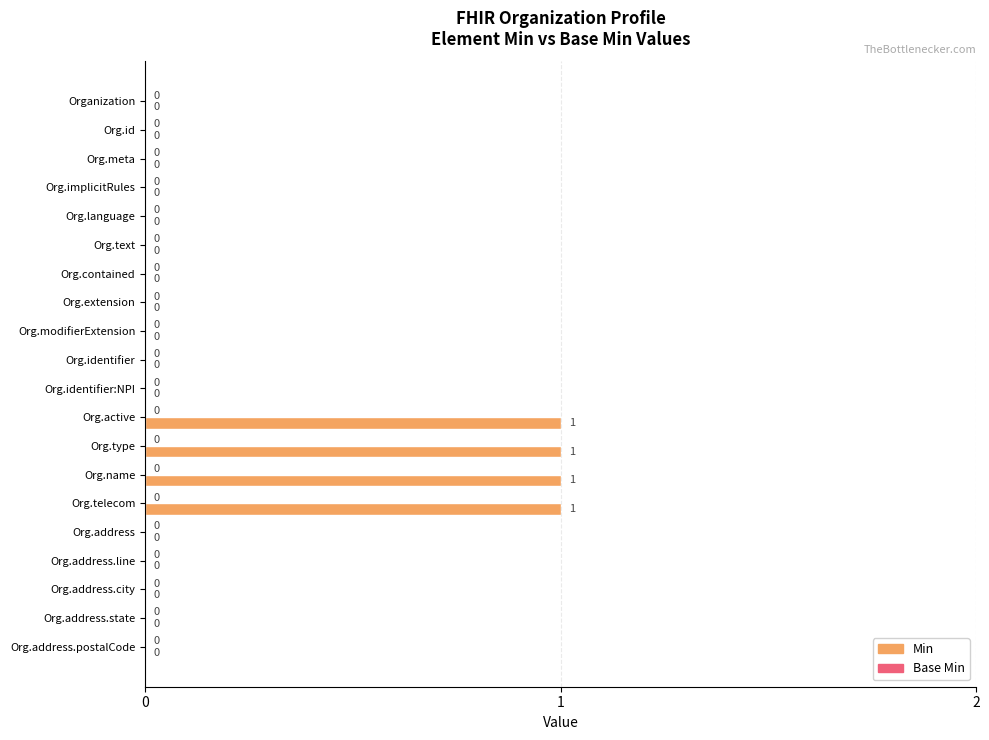

Are the bars horizontal?

Yes